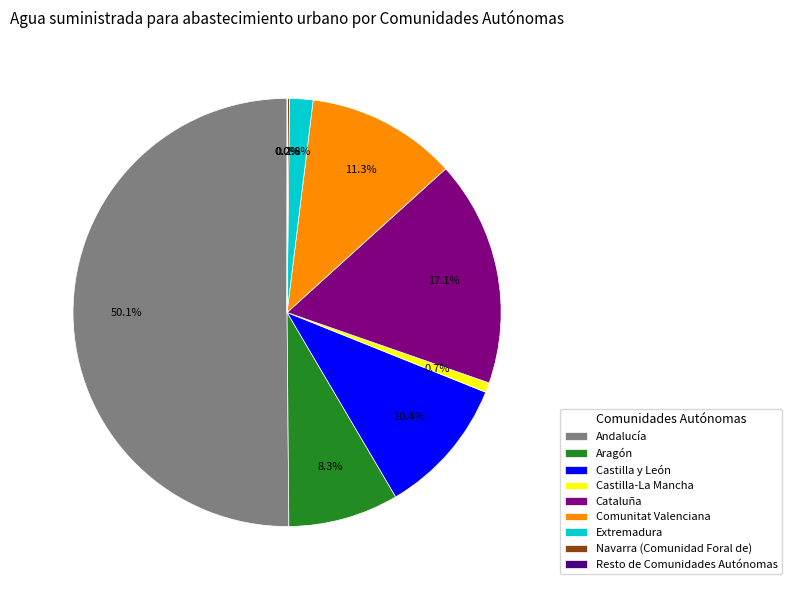

Is the sum of Cataluña and Castilla y León greater than half?

No